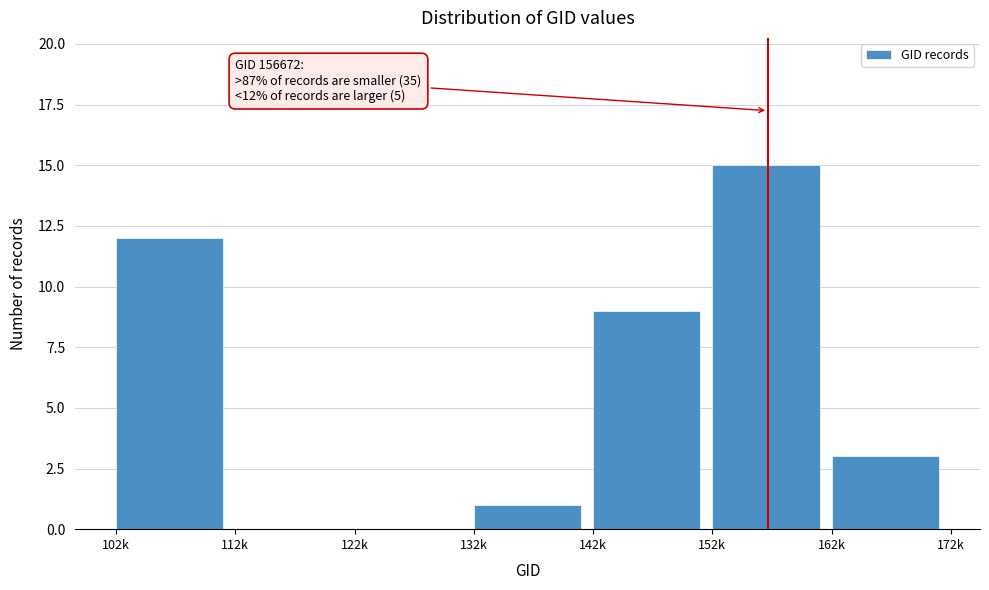

Reading left to right, extract all data points from this chart.

102k=12	112k=0	122k=0	132k=1	142k=9	152k=15	162k=3